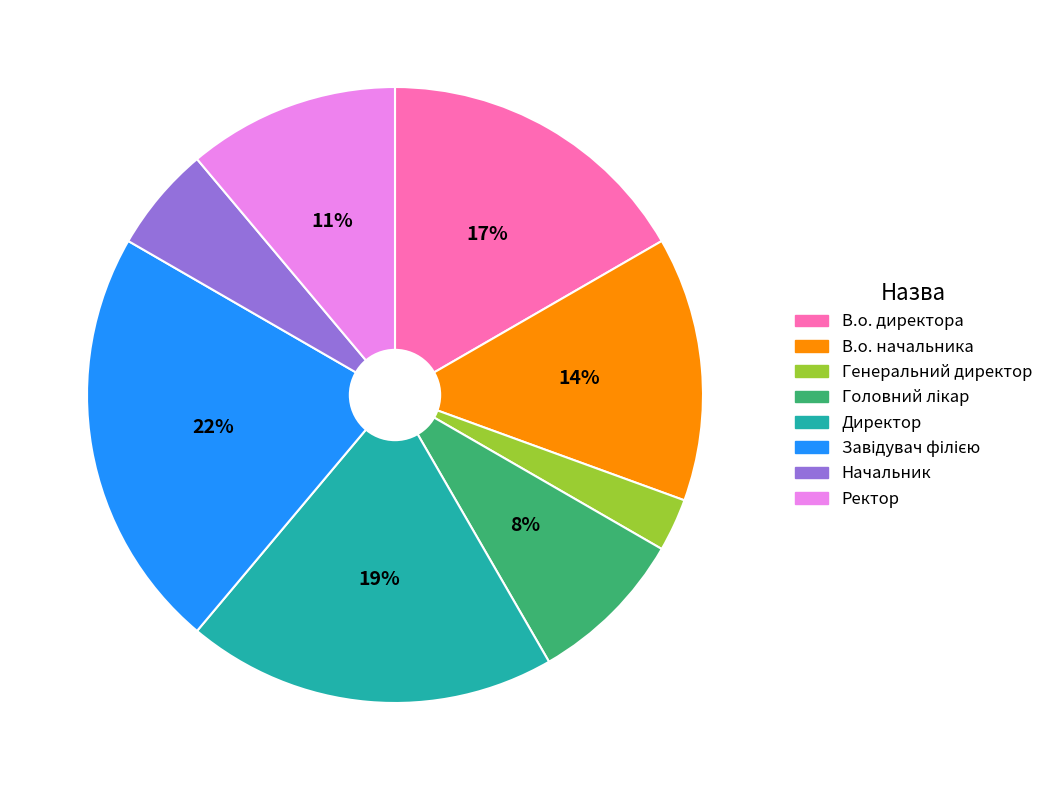

What is the smallest slice in the pie chart?

Генеральний директор